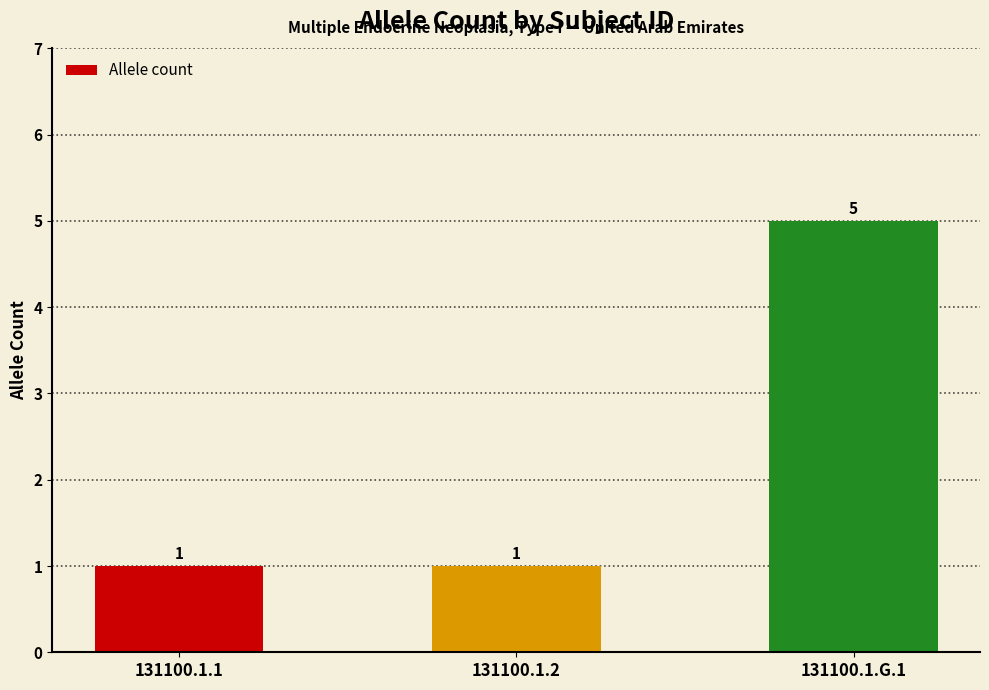

Is it true that the value at 131100.1.2 is 0?

False